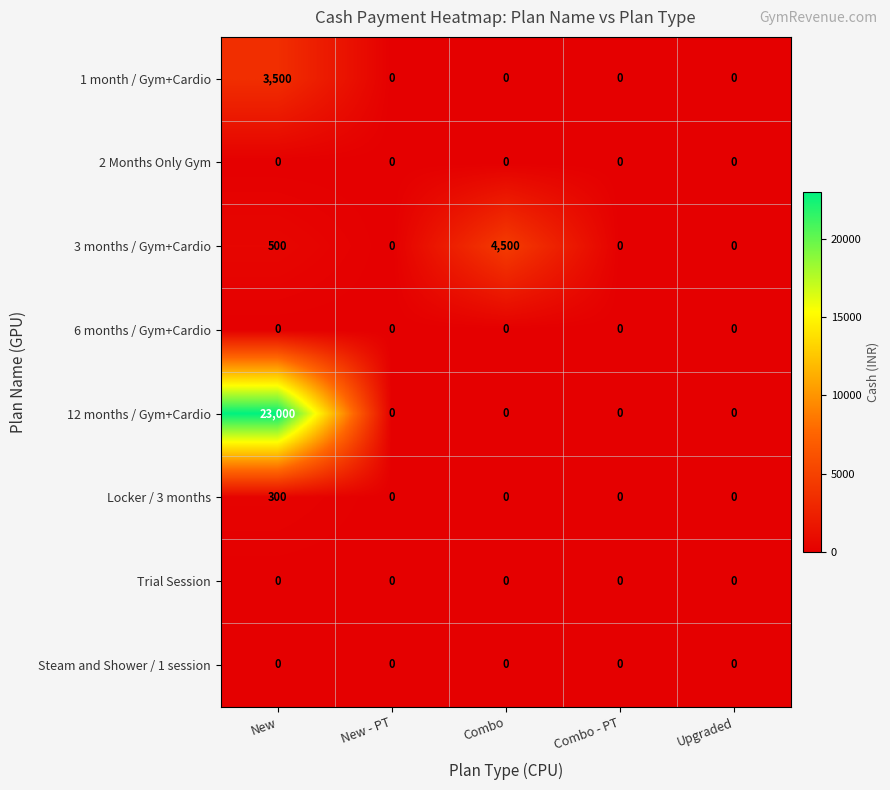

True or false: 3 months / Gym+Cardio has a value of 130 at New.

False